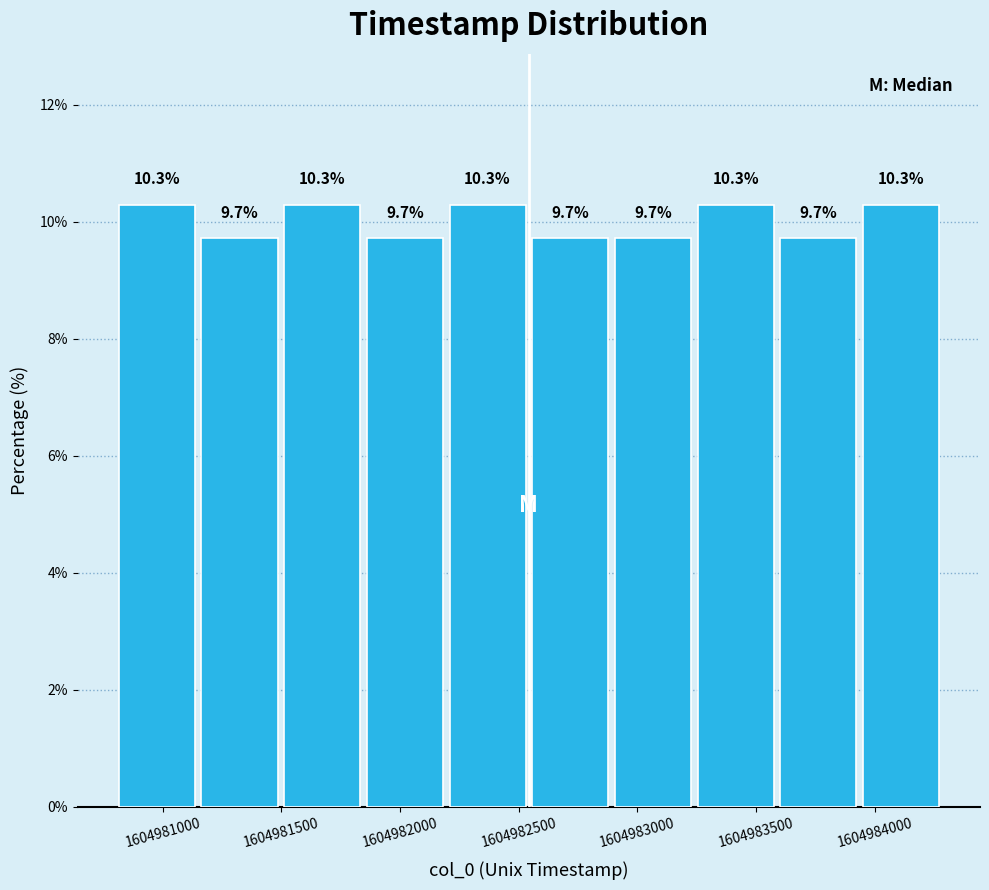

Reading left to right, list every bar in this chart as the range it spans on the x-axis followed by its height. The bar edges are not printed on the chart, so give them approximately, as read against the axis.

1604980800 to 1604981150: 10.3
1604981150 to 1604981500: 9.7
1604981500 to 1604981850: 10.3
1604981850 to 1604982200: 9.7
1604982200 to 1604982550: 10.3
1604982550 to 1604982900: 9.7
1604982900 to 1604983250: 9.7
1604983250 to 1604983600: 10.3
1604983600 to 1604983950: 9.7
1604983950 to 1604984300: 10.3